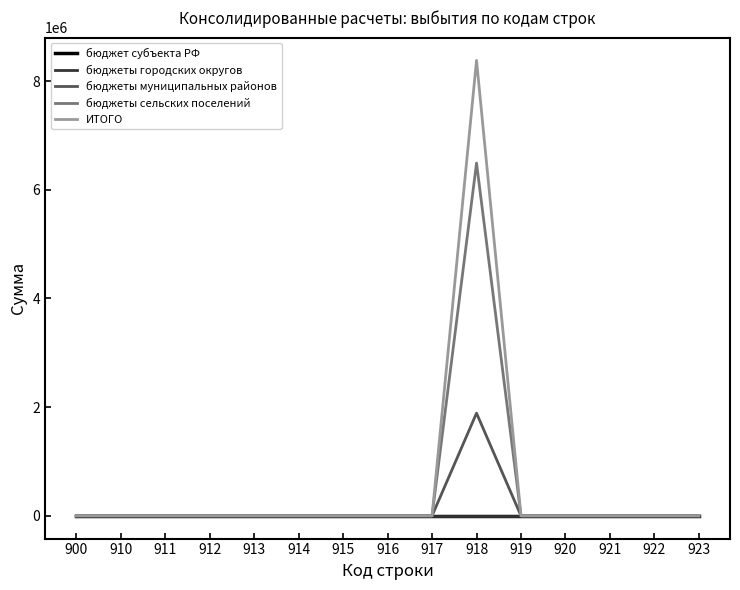

Does the chart have visible grid lines?

No